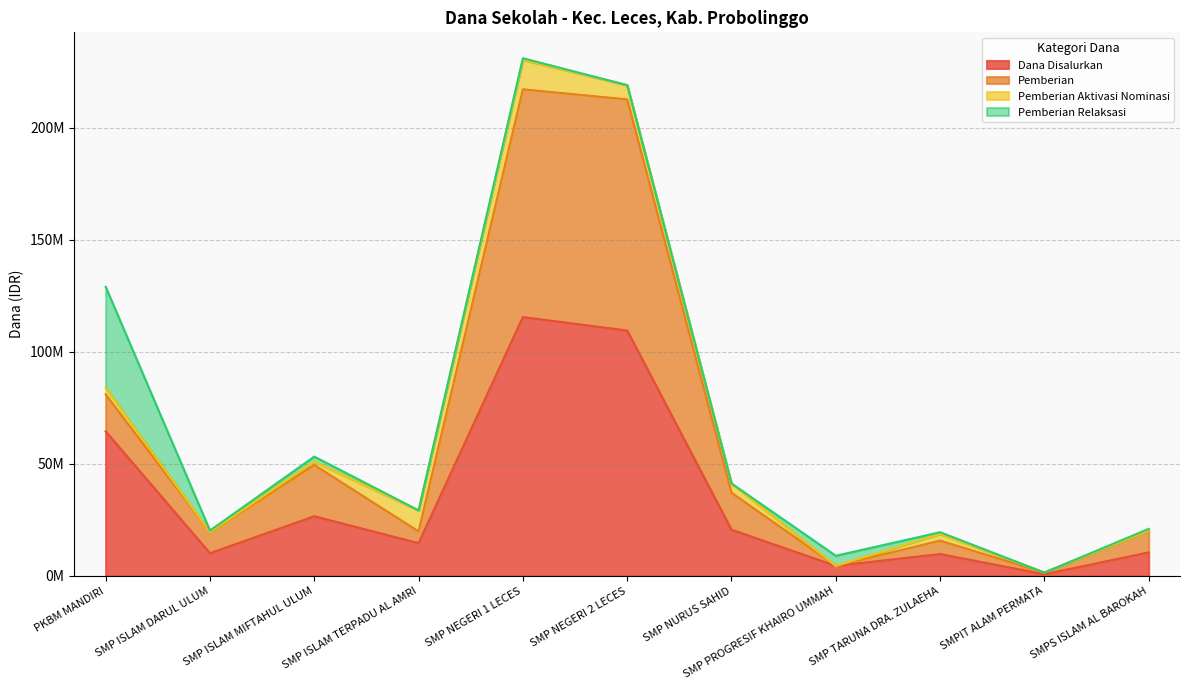

What is the label of the 8th point from the left?

SMP PROGRESIF KHAIRO UMMAH